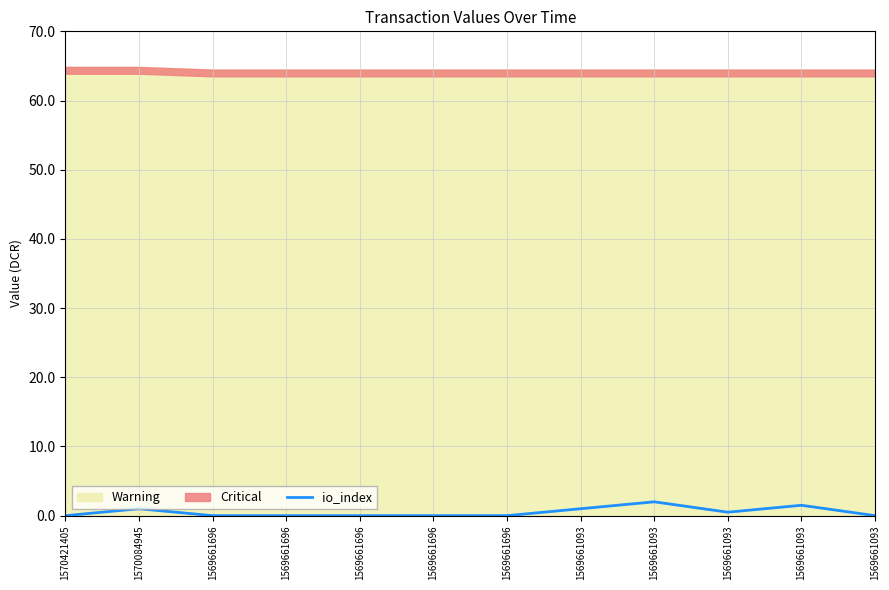

Between 1569661696 and 1569661093, which is larger?

1569661093